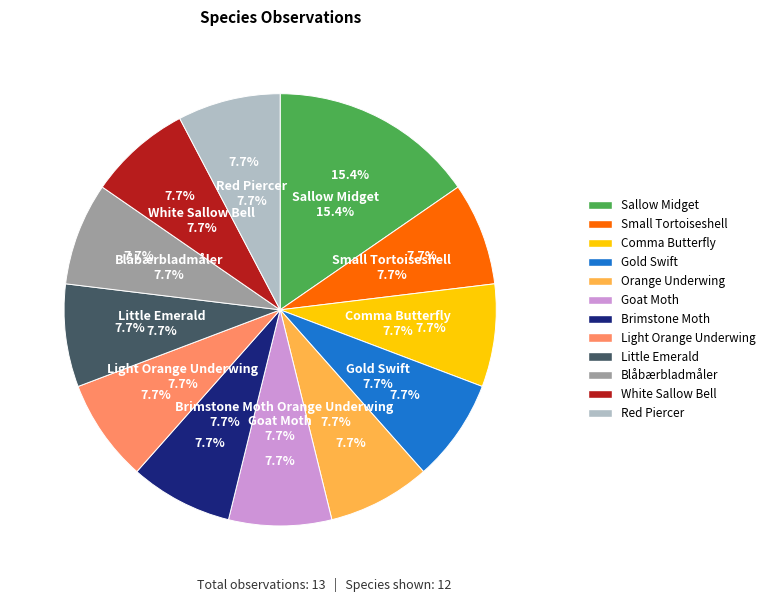

Does Blåbærbladmåler represent more than half of the total?

No